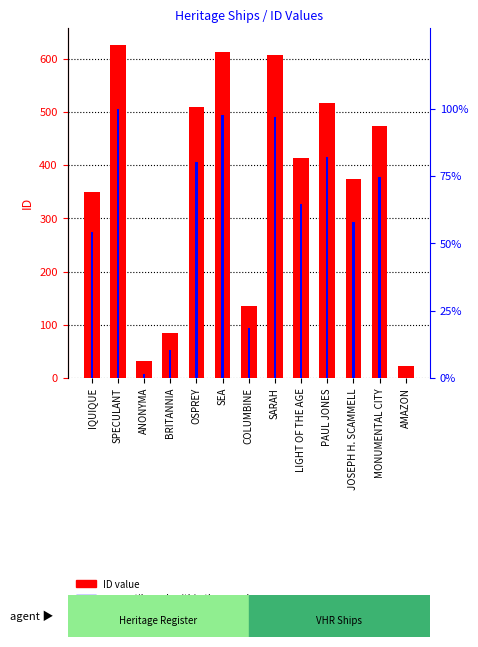

At how many categories does at least one series exceed 505?

5